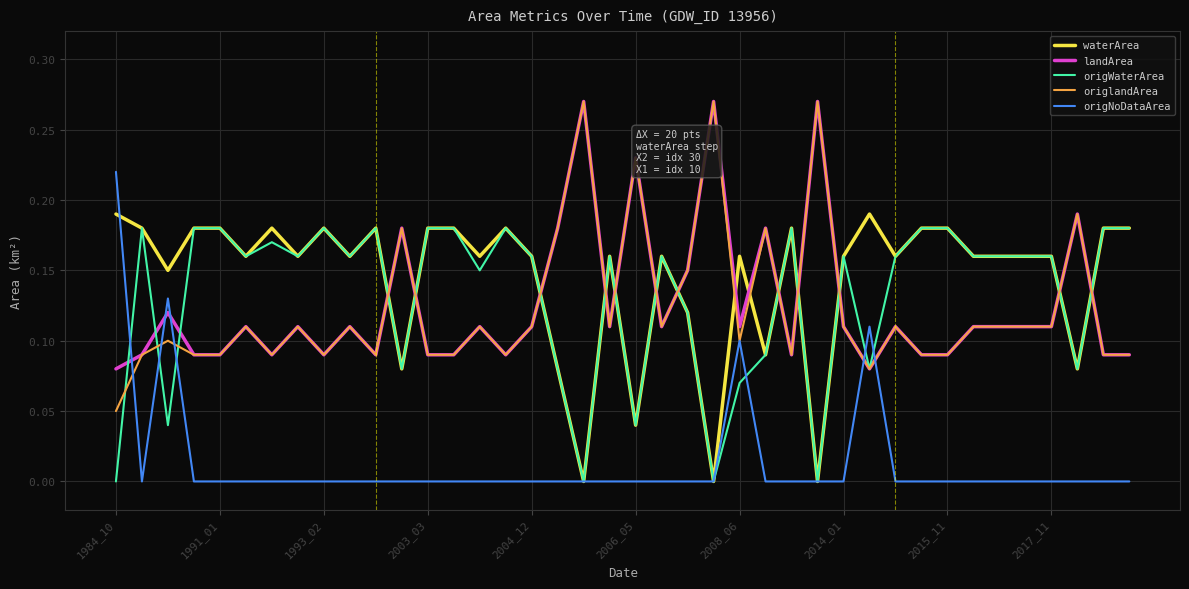

After their last crossing, which series has the higher values: waterArea or origlandArea?

waterArea